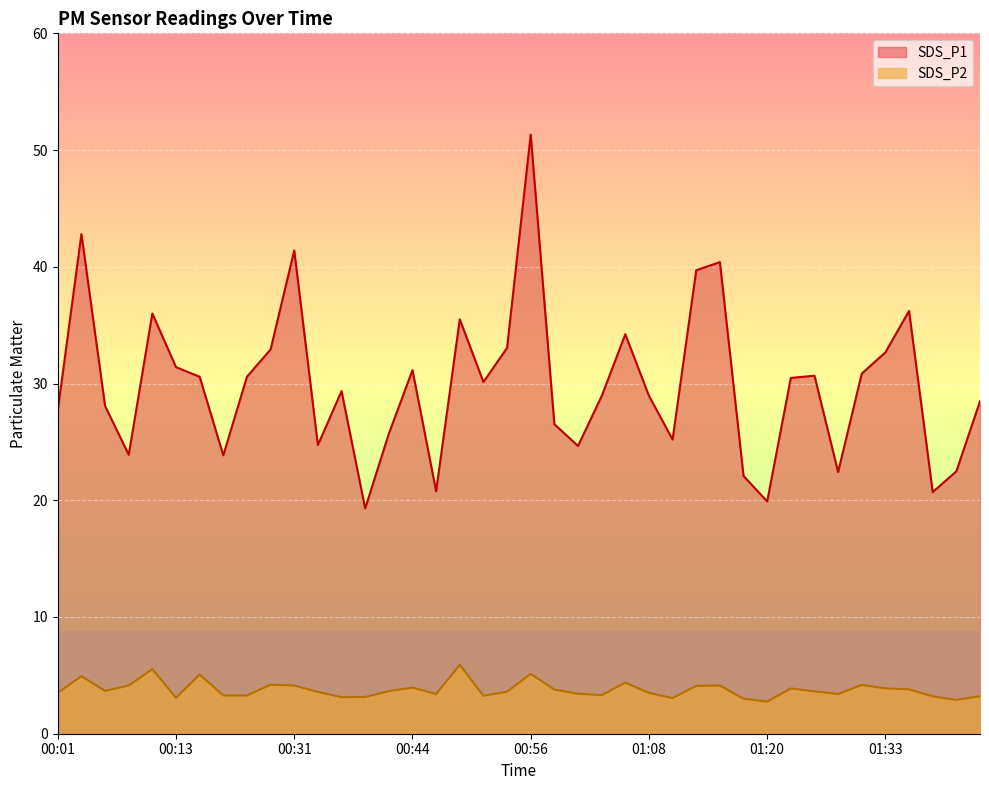

How many data points in SDS_P1 are above 30?

20